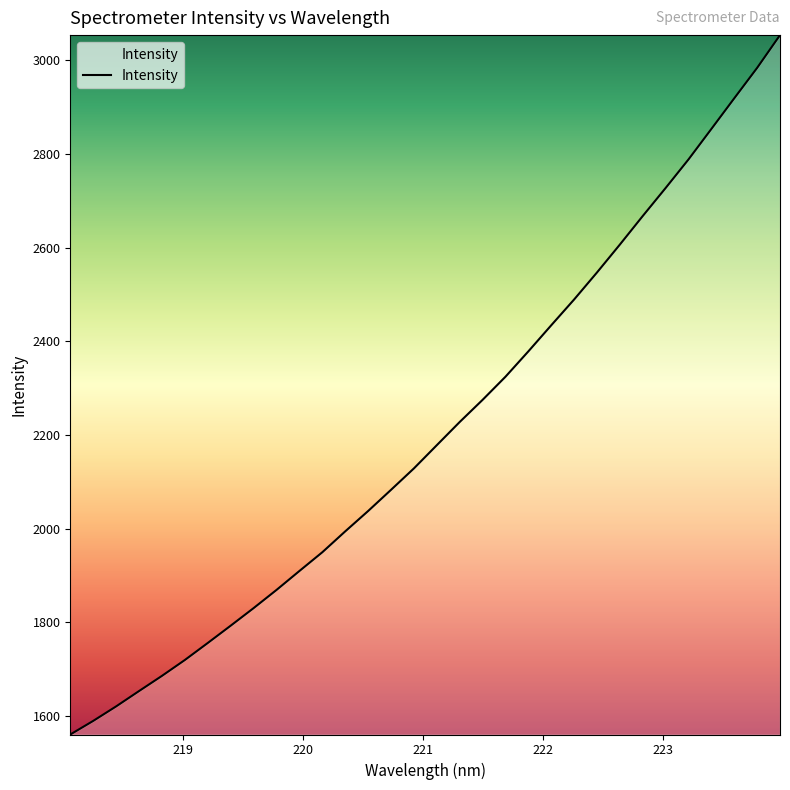

What is the maximum value shown in the chart?

3053.6